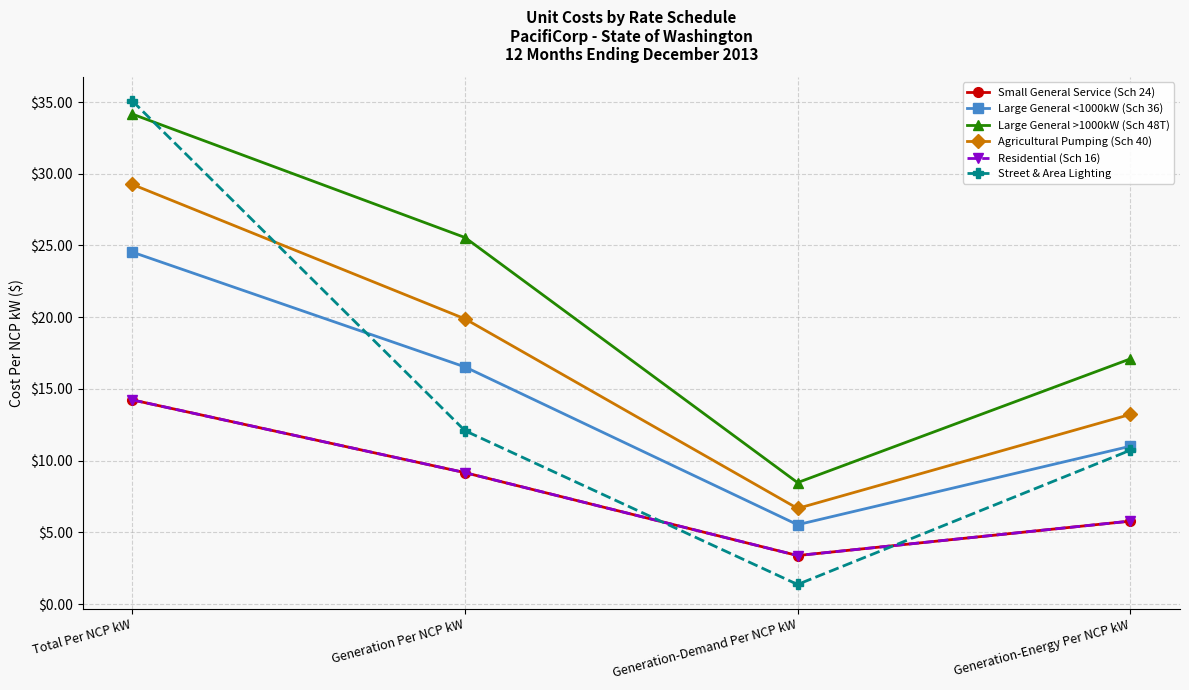

How many data points in Residential (Sch 16) are less than 9?

2